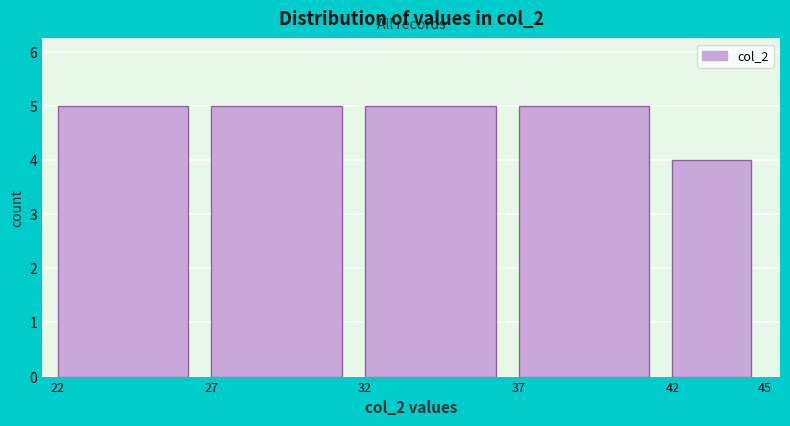

Reading left to right, transcribe this chart: for each bar, give the range it covers on the x-axis and its height. The values are not printed on the chart, so give them approximately, as read against the axis.

22 to 27: 5
27 to 32: 5
32 to 37: 5
37 to 42: 5
42 to 45: 4